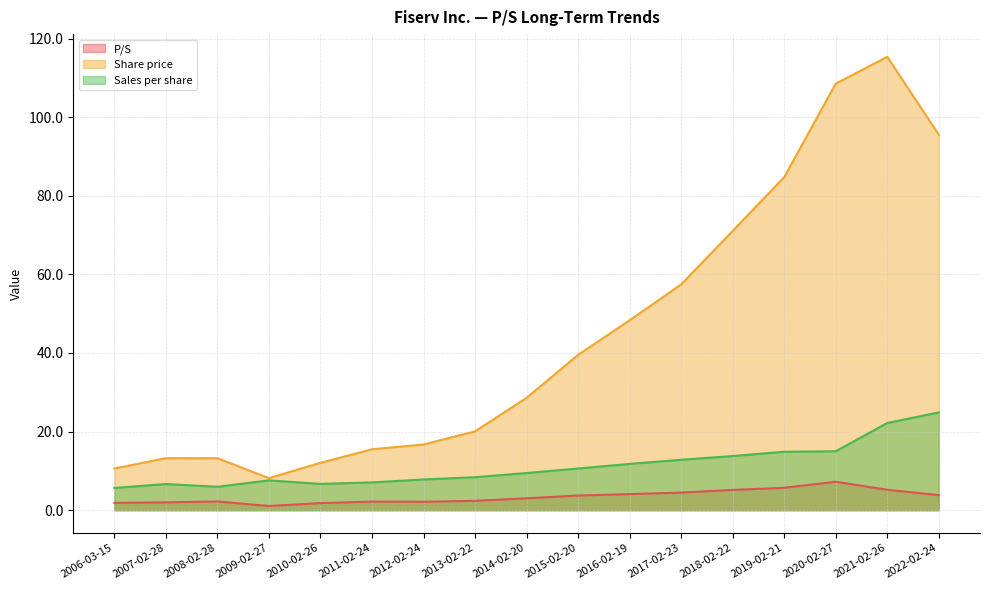

Rank the series by their maximum value, from highest to lowest.

Share price, Sales per share, P/S